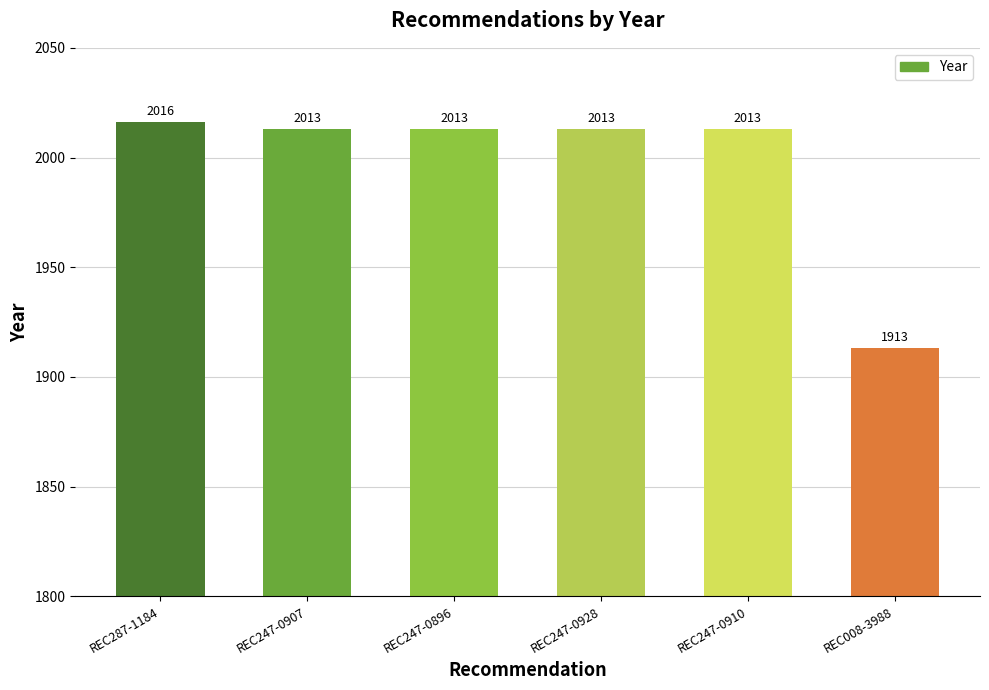

How many categories are shown in the chart?

6